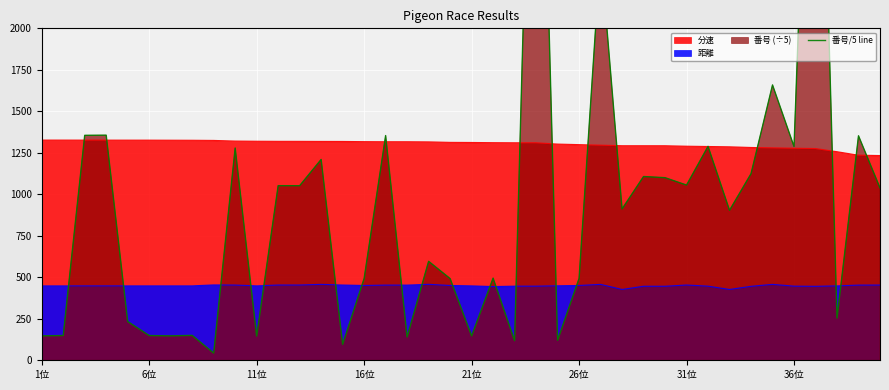

How many interior local peaks (higher than both neighbors) does the data have?

15